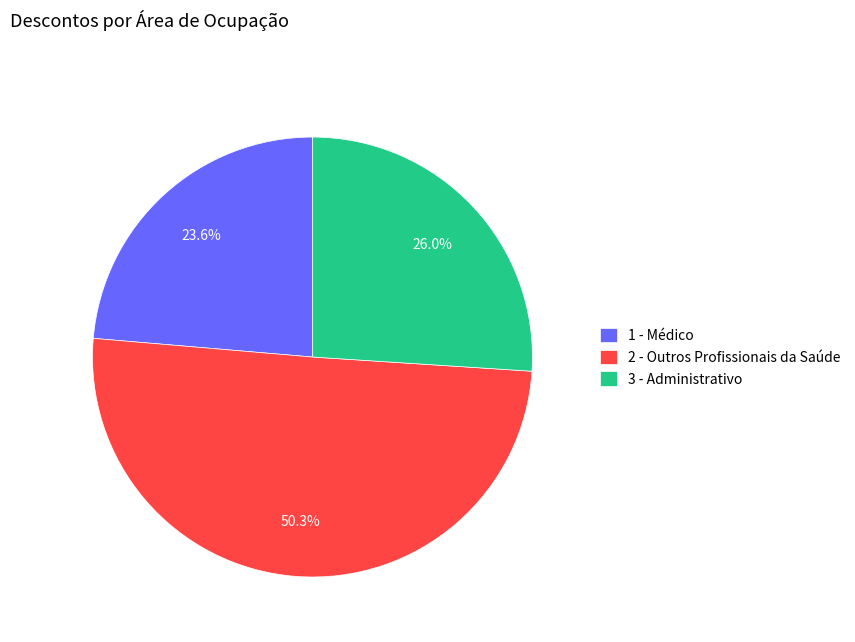

How much of the chart is everything except 1 - Médico?

76.4%